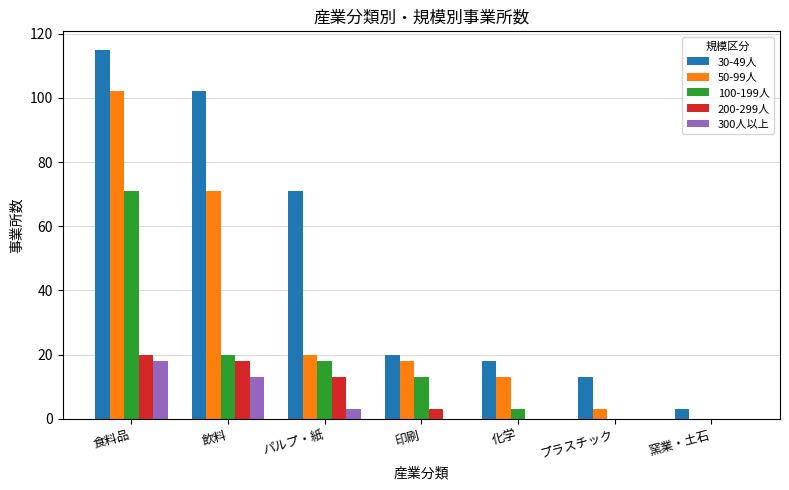

Is the value of 300人以上 at 化学 greater than the value of 30-49人 at 化学?

No